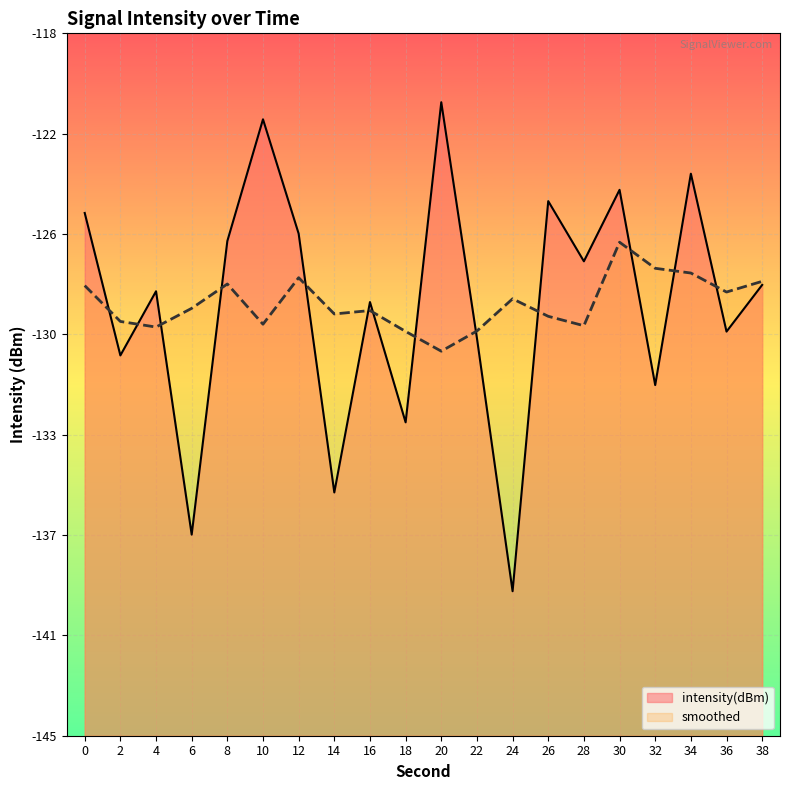

In intensity(dBm), how many points are lower than both neighbors (excluding endpoints)?

8